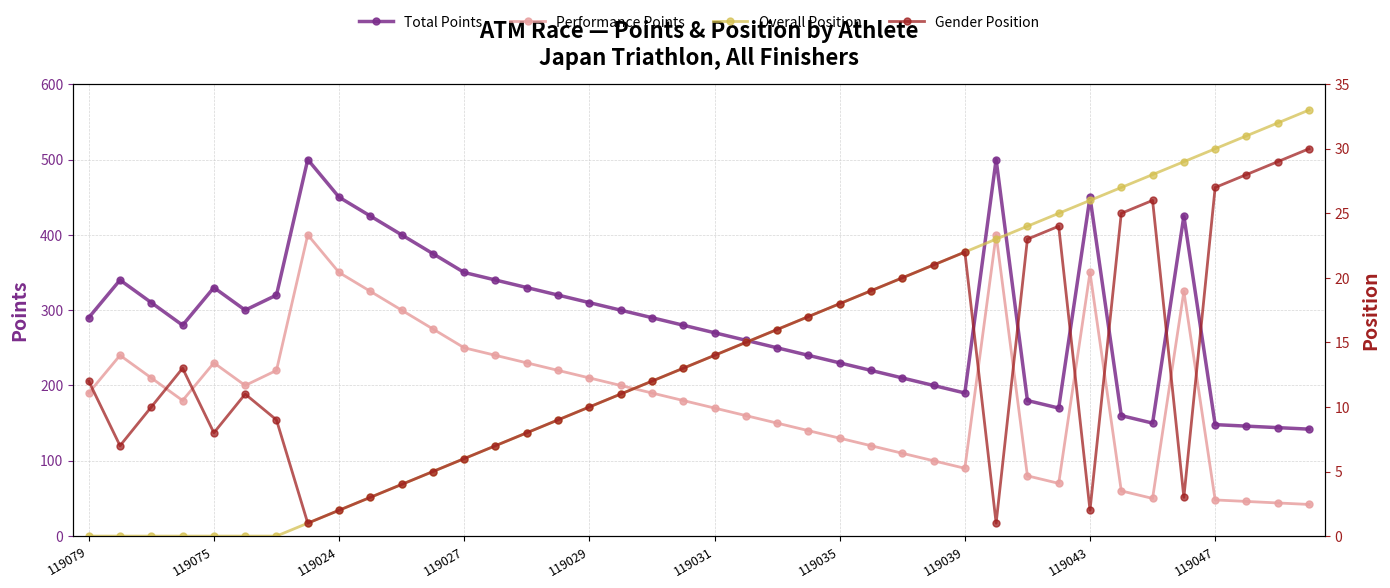

How many interior local valleys does the Gender Position series have?

6